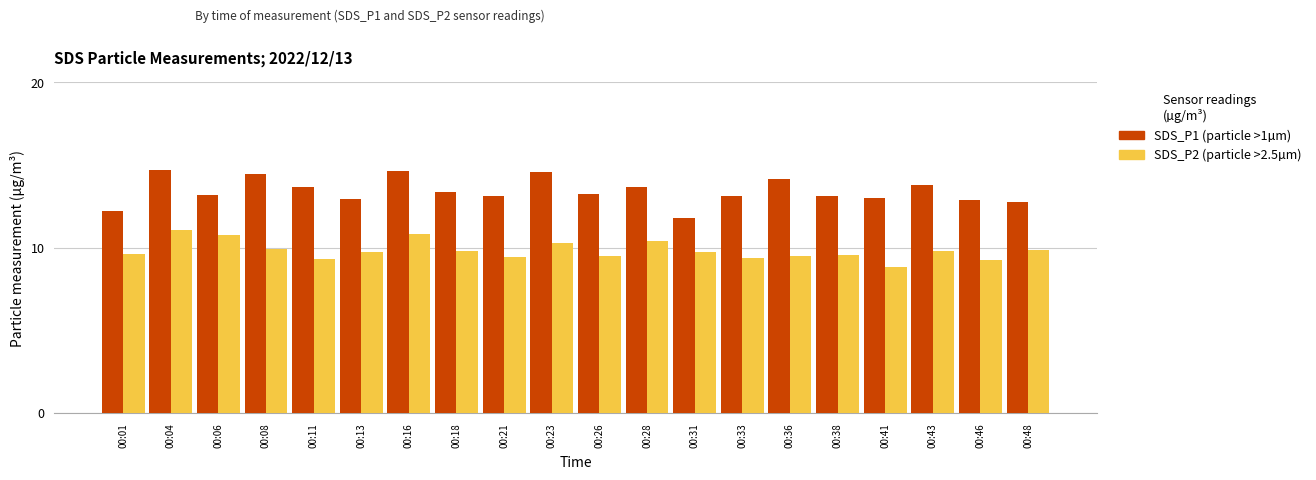

What is the total value across all series at 00:43?

23.6